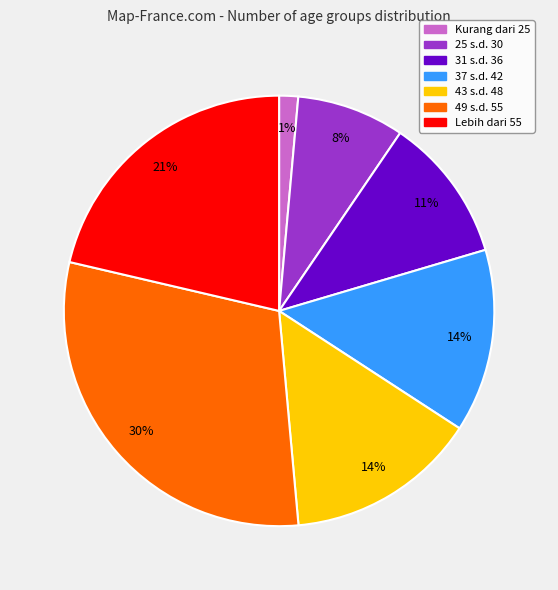

Is the sum of Lebih dari 55 and 43 s.d. 48 greater than half?

No